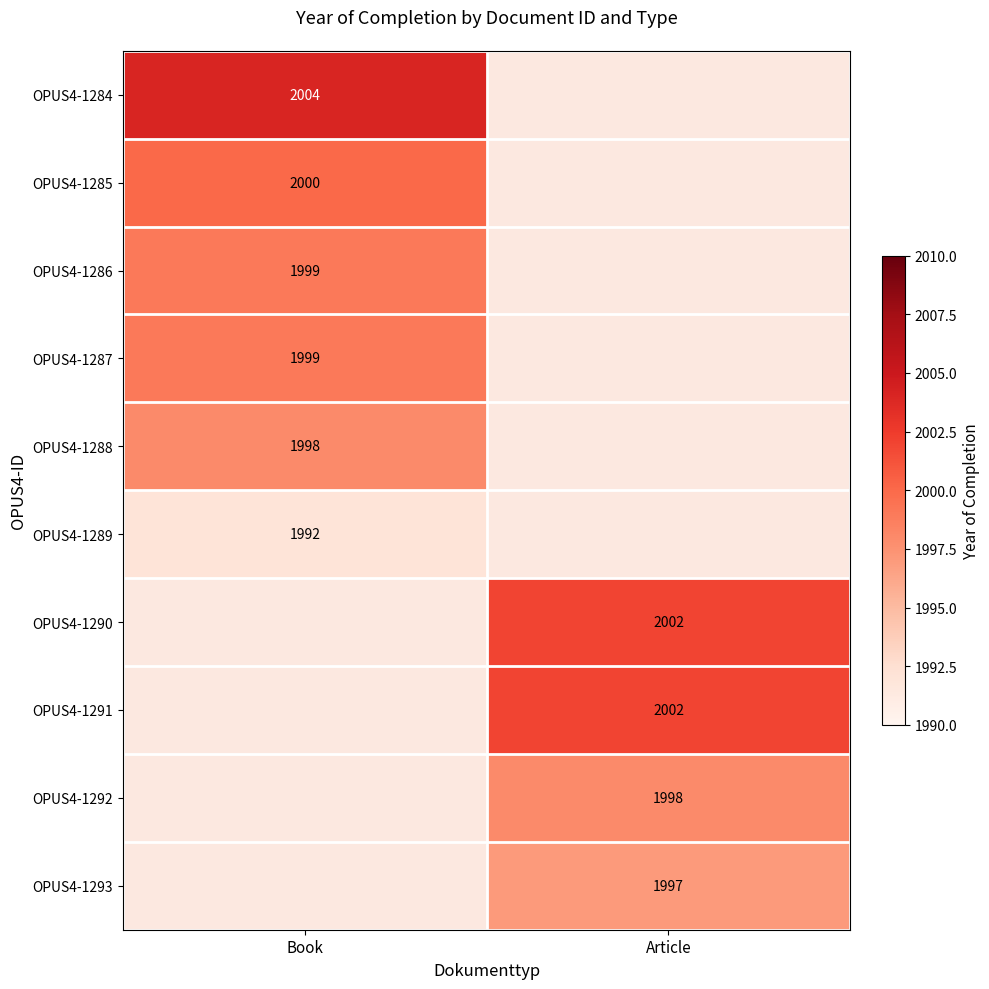

True or false: OPUS4-1293 has a value of 3462.6 at Article.

False